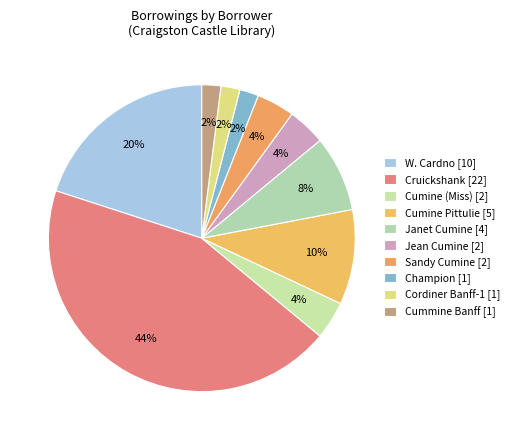

Count the number of slices in the pie.

10